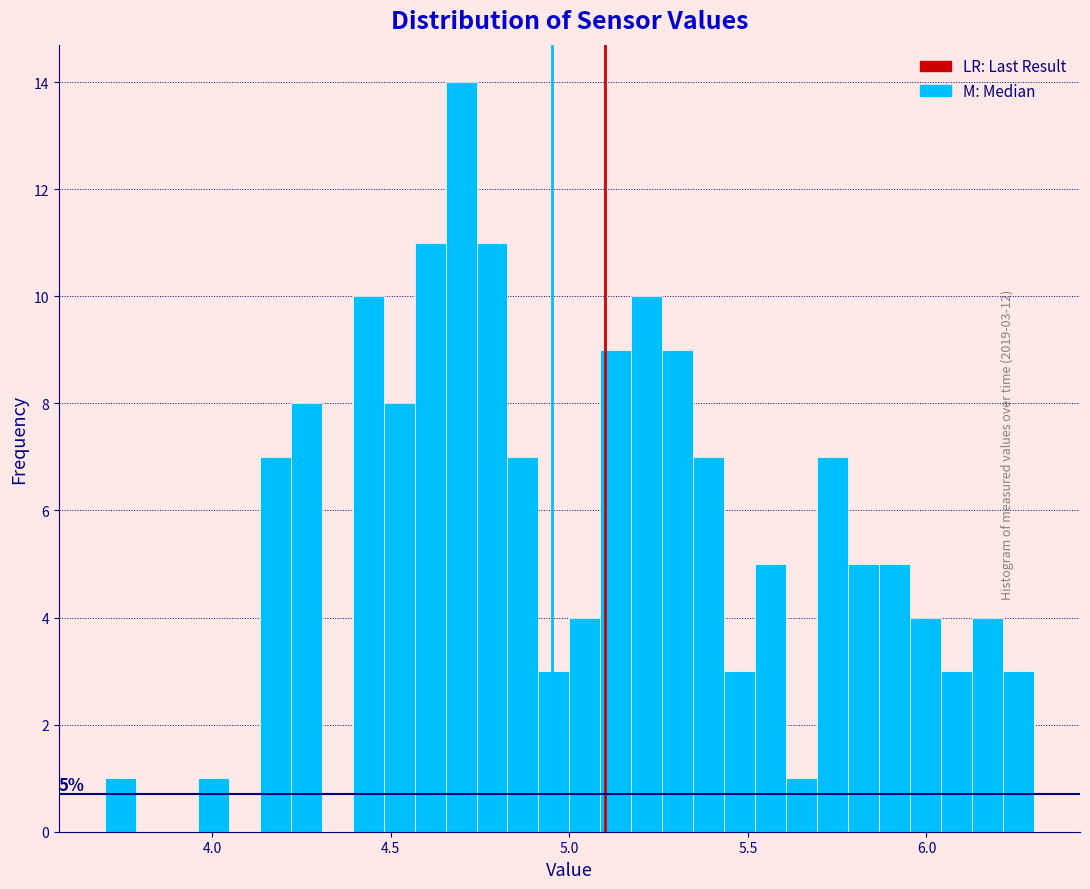

Around what value on the x-axis is the tallest bar? Give the approximate position of its centre, as read against the axis.

4.70